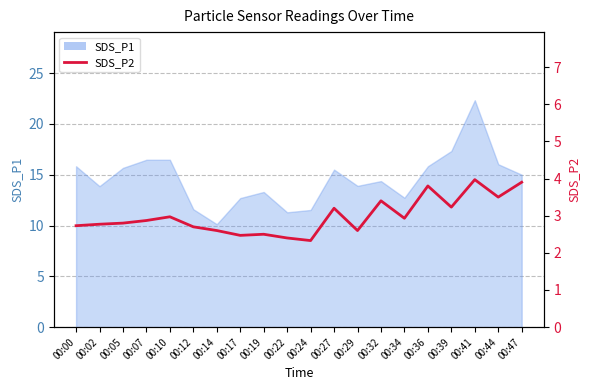

Where is the first local maximum?

00:10